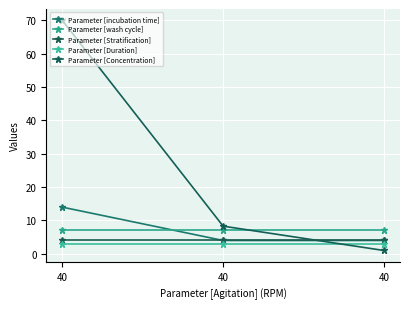

Reading left to right, list all the values displayed in this chart.

Parameter [incubation time]: 40=14.0	40=4.0	40=4.0
Parameter [wash cycle]: 40=7.0	40=7.0	40=7.0
Parameter [Stratification]: 40=4.0	40=4.0	40=4.0
Parameter [Duration]: 40=3.0	40=3.0	40=3.0
Parameter [Concentration]: 40=70.0	40=8.3	40=1.0